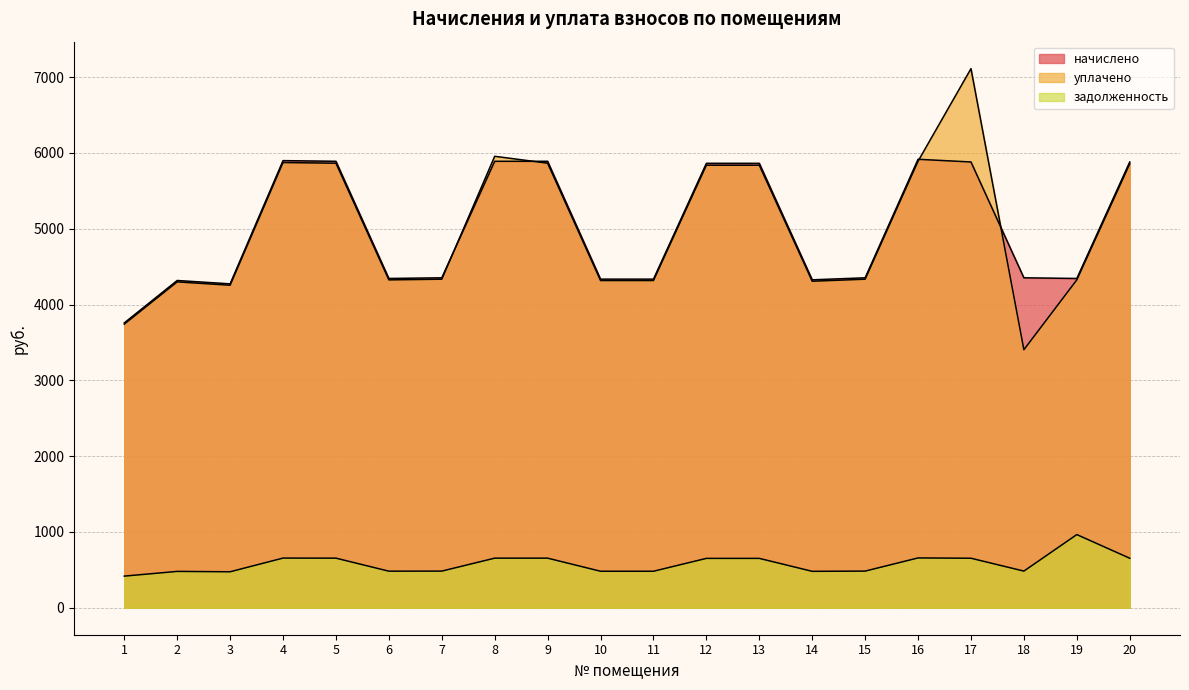

Reading left to right, list all the values displayed in this chart.

начислено: 1=3757.5	2=4317.1	3=4272.8	4=5898.3	5=5889.4	6=4343.8	7=4352.7	8=5889.4	9=5889.4	10=4334.9	11=4334.9	12=5862.8	13=5862.8	14=4326.0	15=4352.7	16=5916.1	17=5880.5	18=4352.7	19=4343.8	20=5880.5
уплачено: 1=3741.4	2=4298.6	3=4254.5	4=5873.1	5=5864.2	6=4325.2	7=4334.1	8=5955.5	9=5864.2	10=4316.4	11=4316.4	12=5837.7	13=5837.7	14=4307.5	15=4334.1	16=5890.8	17=7111.8	18=3404.0	19=4325.2	20=5855.4
задолженность: 1=417.5	2=479.7	3=474.8	4=655.4	5=654.4	6=482.6	7=483.6	8=654.4	9=654.4	10=481.7	11=481.7	12=651.4	13=651.4	14=480.7	15=483.6	16=657.3	17=653.4	18=483.6	19=965.3	20=653.4